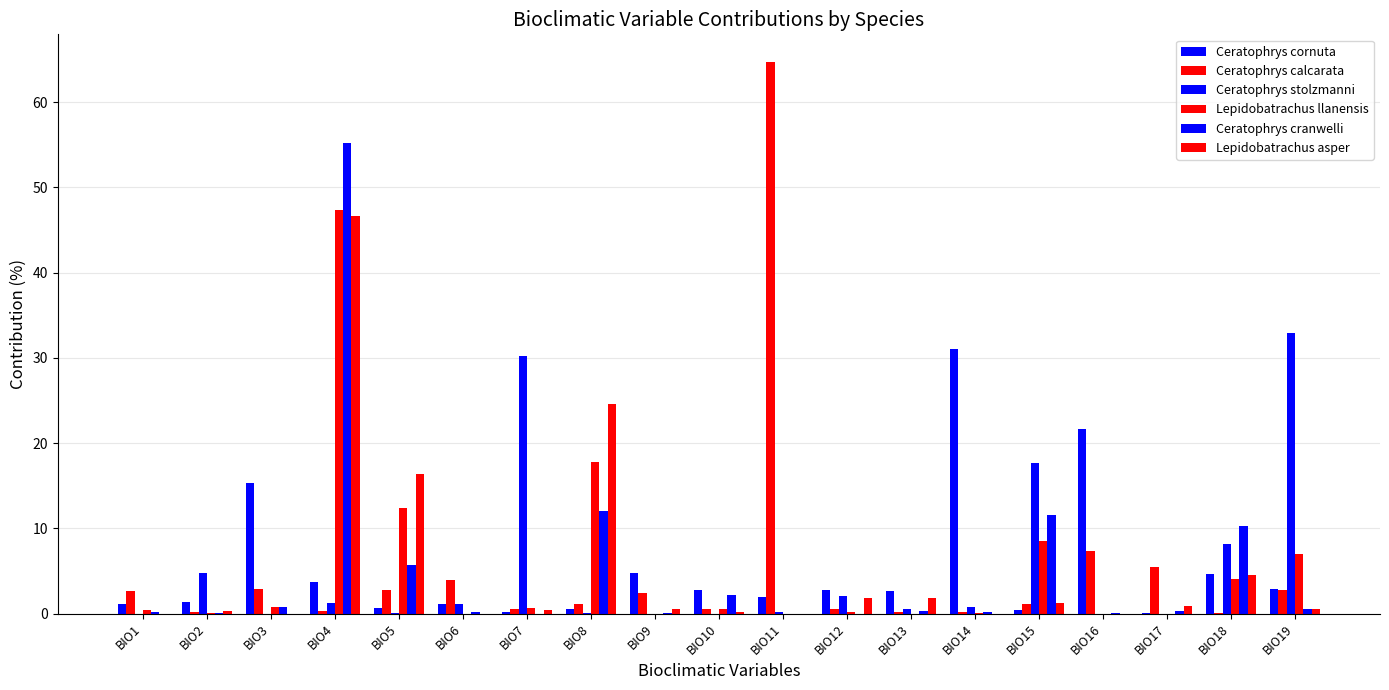

The Ceratophrys cranwelli series shows 0.3 at BIO6. True or false?

False